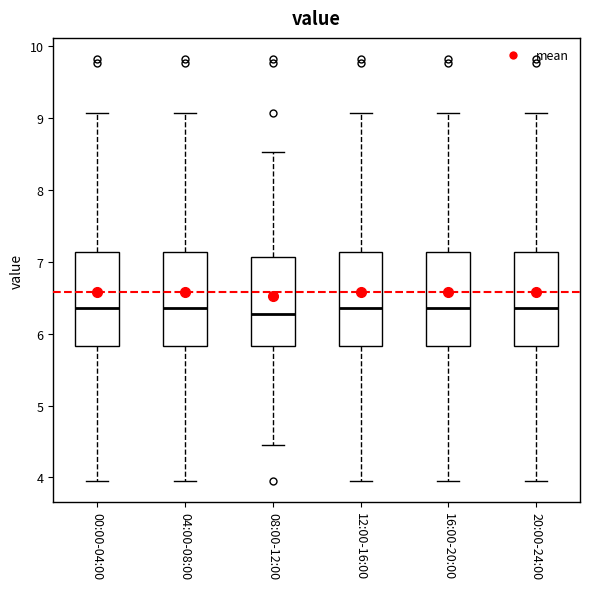

Reading left to right, transcribe this box plot: for each box, give where its median line is, the range the box spans, and where its two whiskers end, as read against the y-axis. The values are not printed on the chart, so give them approximately, as read against the axis.

00:00-04:00: median 6.4, box 5.8 to 7.1, whiskers 4.0 to 9.1
04:00-08:00: median 6.4, box 5.8 to 7.1, whiskers 4.0 to 9.1
08:00-12:00: median 6.3, box 5.8 to 7.1, whiskers 4.5 to 8.5
12:00-16:00: median 6.4, box 5.8 to 7.1, whiskers 4.0 to 9.1
16:00-20:00: median 6.4, box 5.8 to 7.1, whiskers 4.0 to 9.1
20:00-24:00: median 6.4, box 5.8 to 7.1, whiskers 4.0 to 9.1